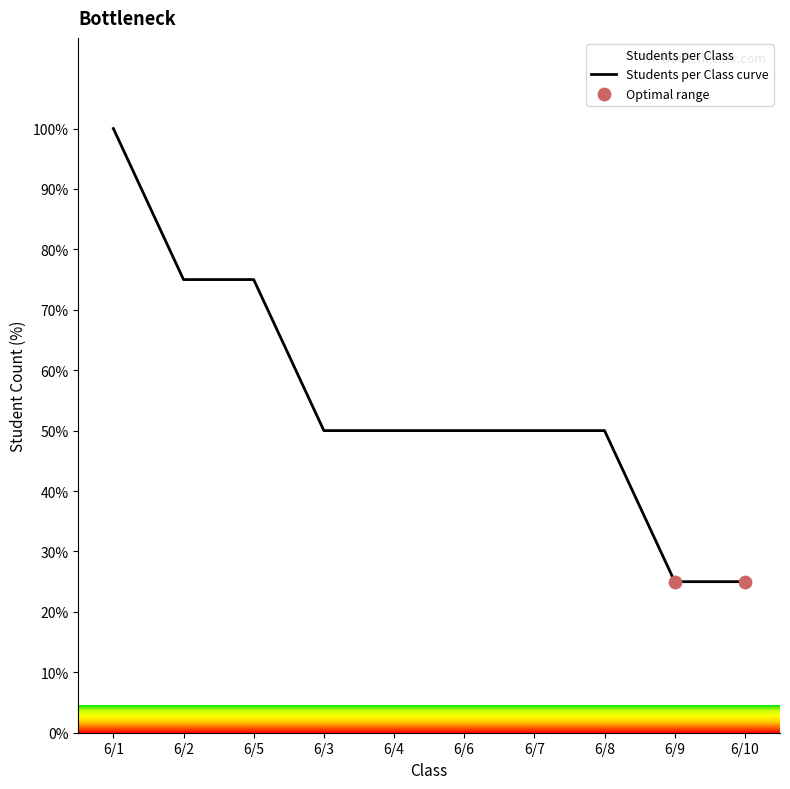

Which has a higher value, 6/5 or 6/7?

6/5